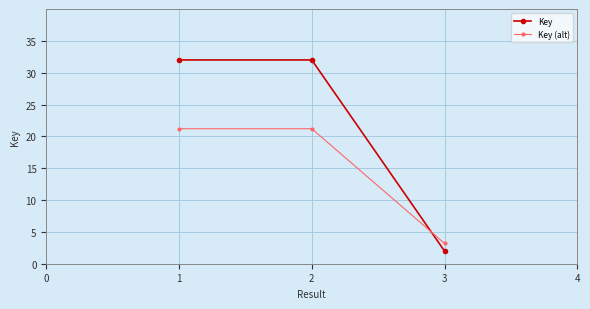

The Key (alt) series shows 1.3 at 3. True or false?

False